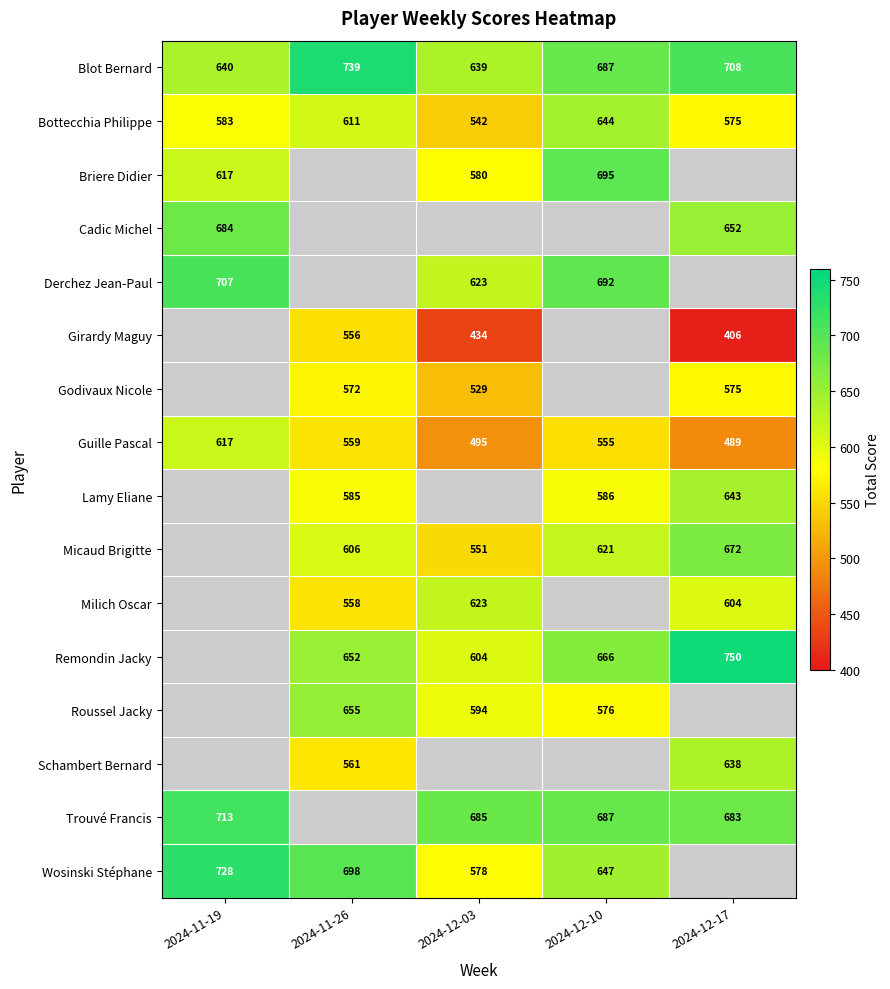

True or false: Blot Bernard has a value of 687 at 2024-12-10.

True